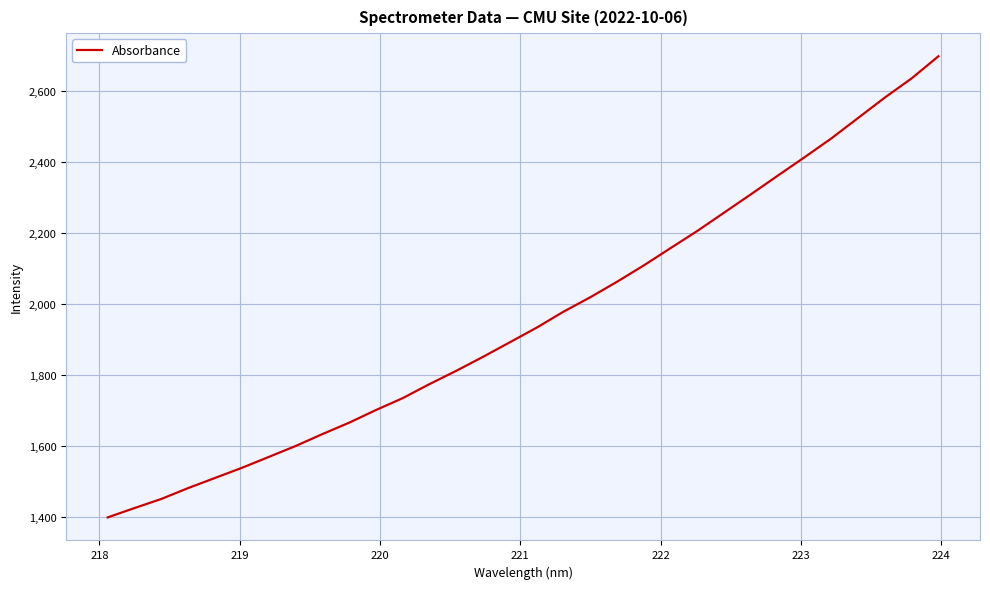

What is the smallest value displayed?

1397.7